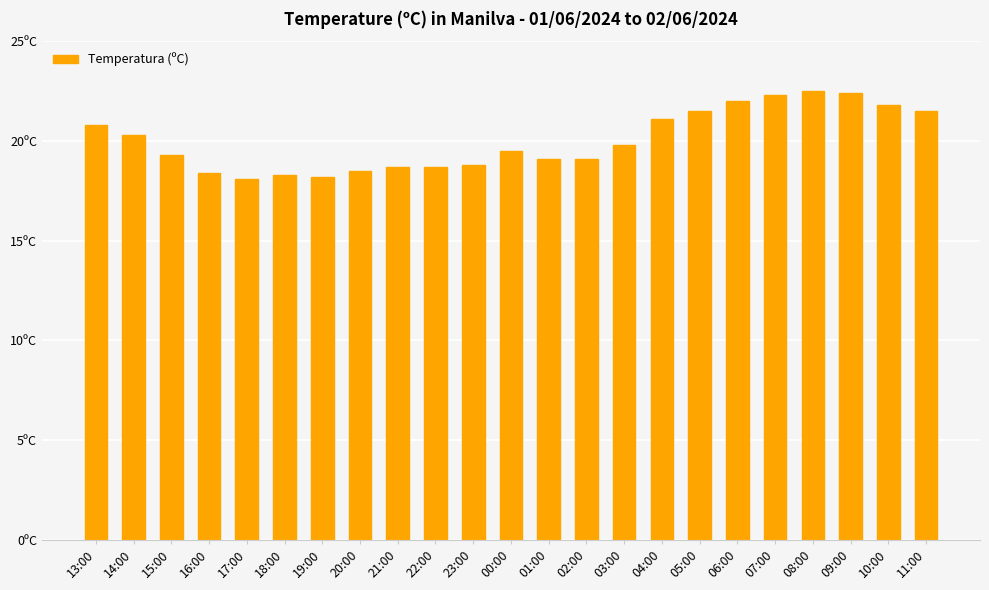

Rank the categories by value from lowest to highest.

17:00, 19:00, 18:00, 16:00, 20:00, 21:00, 22:00, 23:00, 01:00, 02:00, 15:00, 00:00, 03:00, 14:00, 13:00, 04:00, 05:00, 11:00, 10:00, 06:00, 07:00, 09:00, 08:00